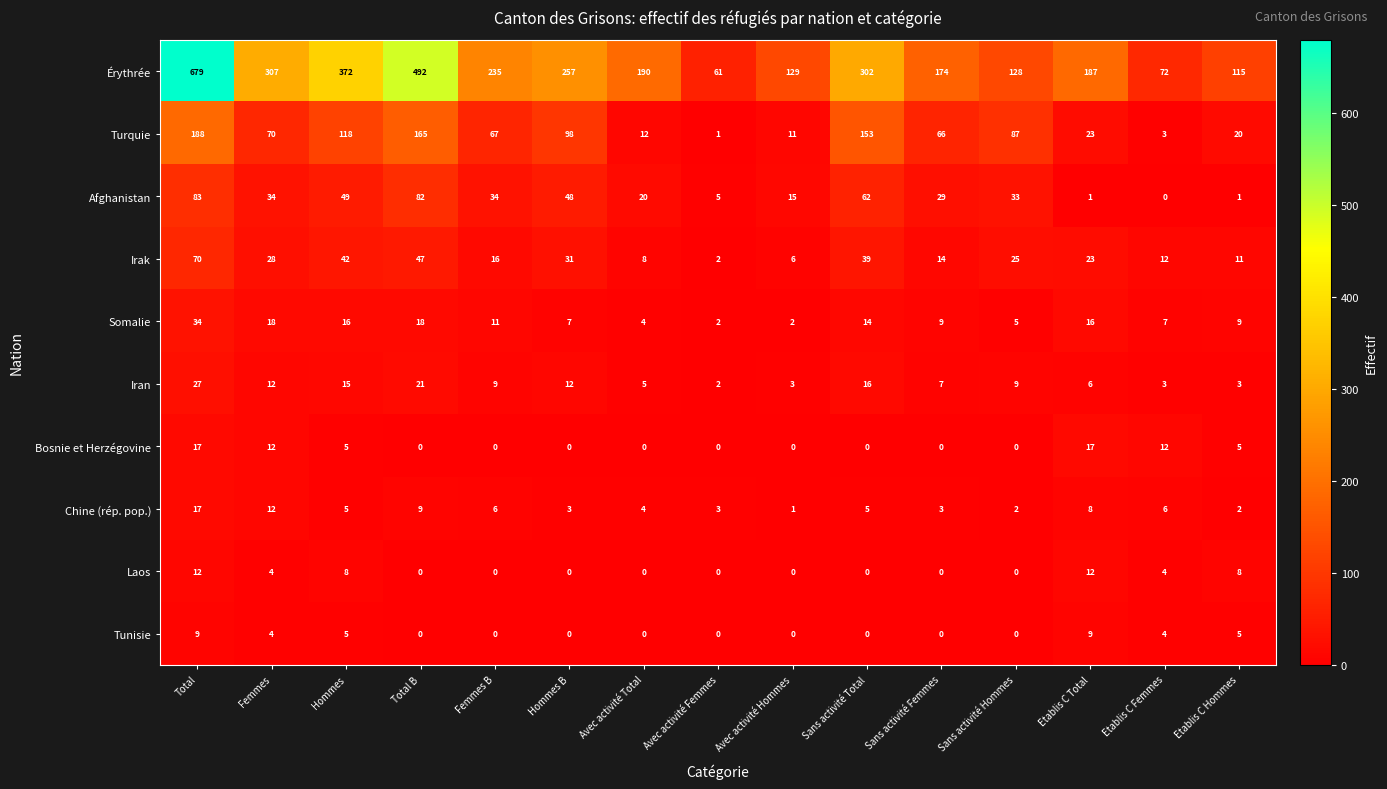

Which series changed the most between Femmes and Sans activité Femmes?

Érythrée